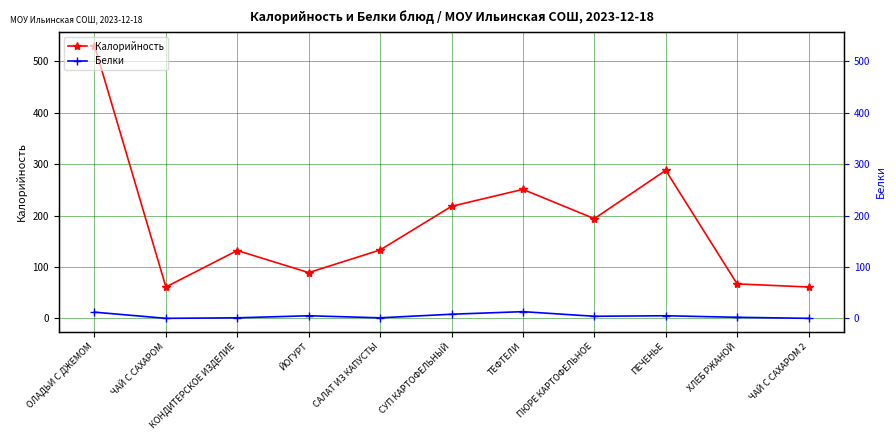

How many interior local peaks does the Калорийность series have?

3